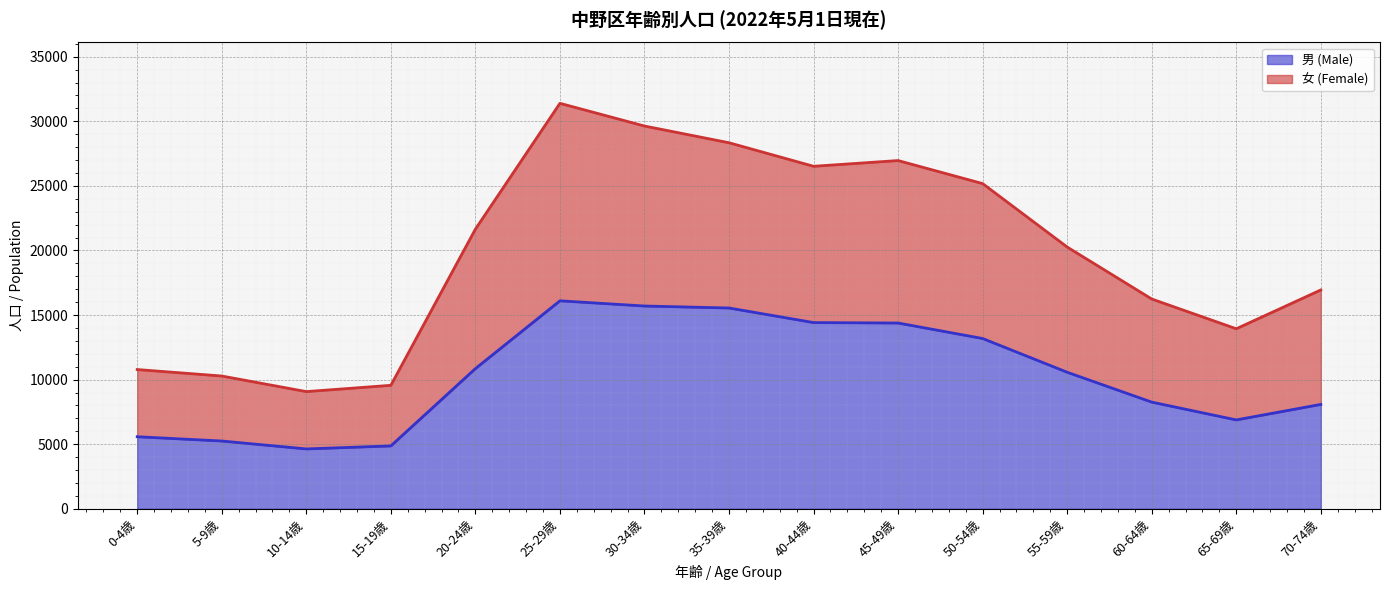

What are all the series names shown in the legend?

男 (Male), 女 (Female)